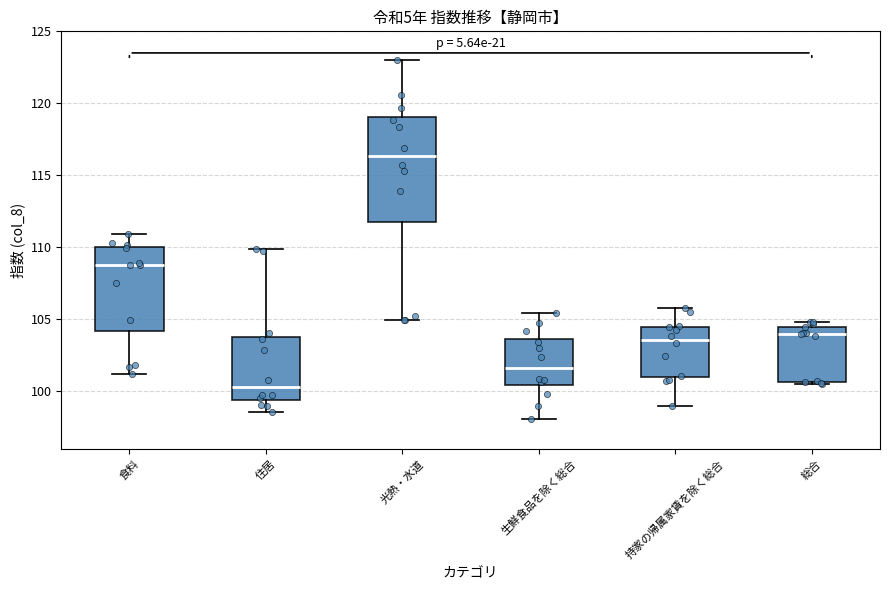

Where is the lower edge of the box for 食料 on the y-axis? The values are not printed on the chart, so give them approximately, as read against the axis.

104.0